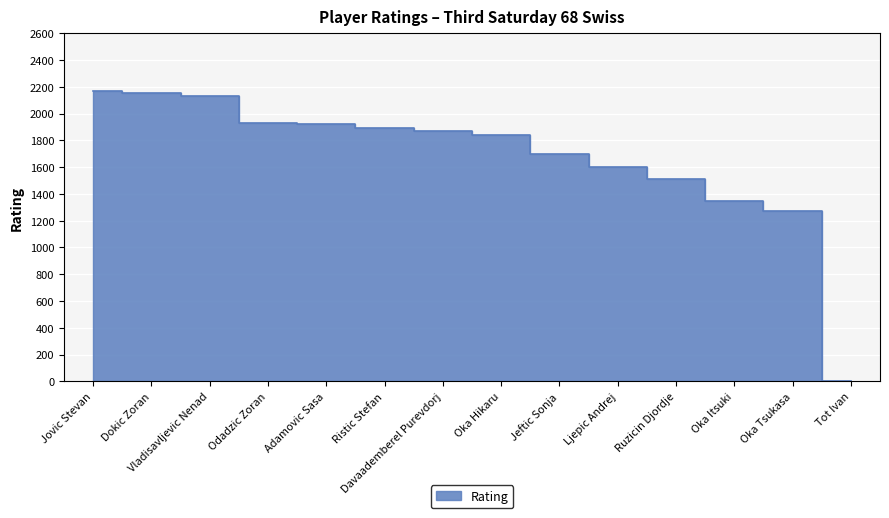

Approximately how many times larger is the value at Jeftic Sonja compared to Oka Itsuki?

1.3